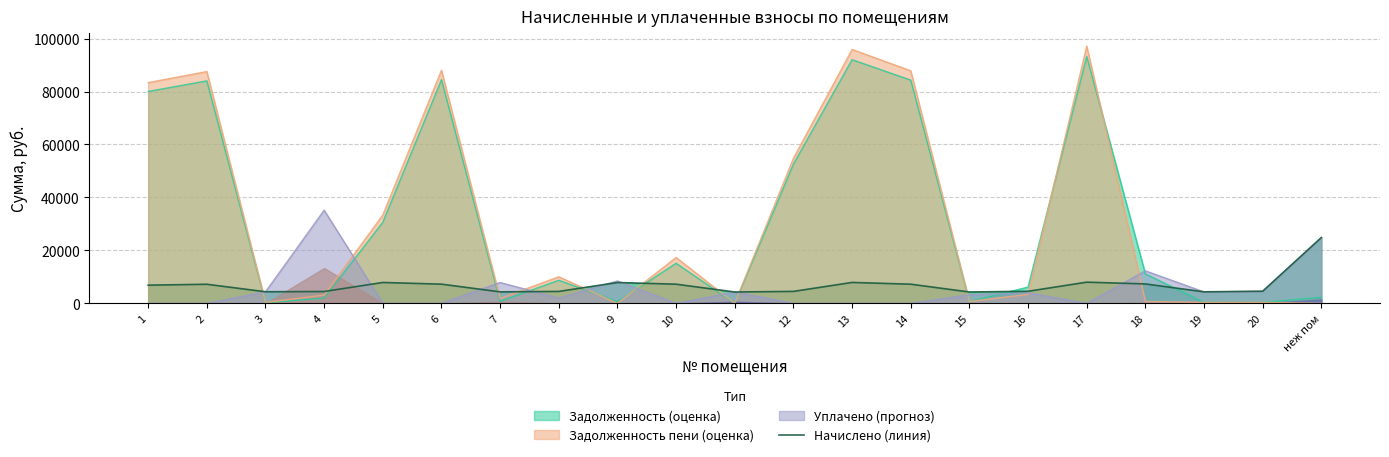

What is the lowest value of the Начислено (линия) series?

4291.7